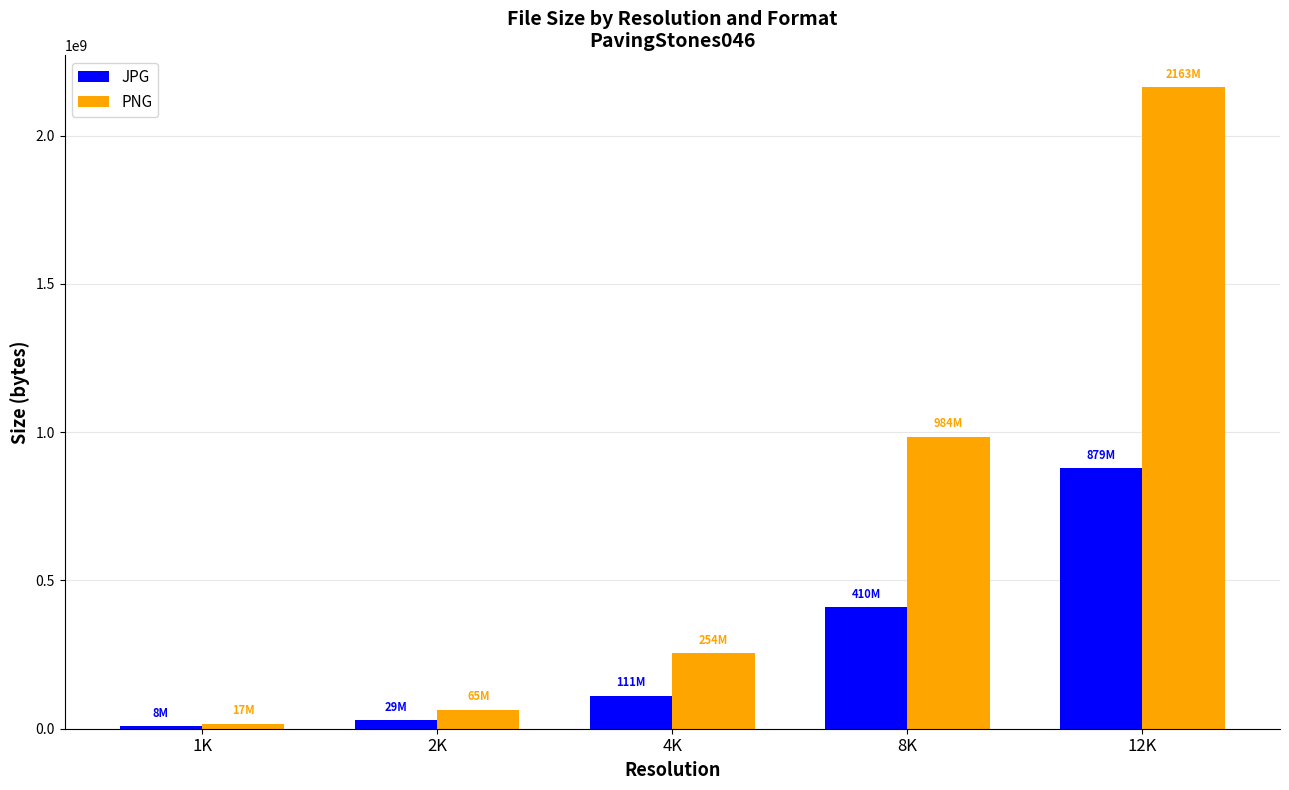

Count the number of data series in this chart.

2